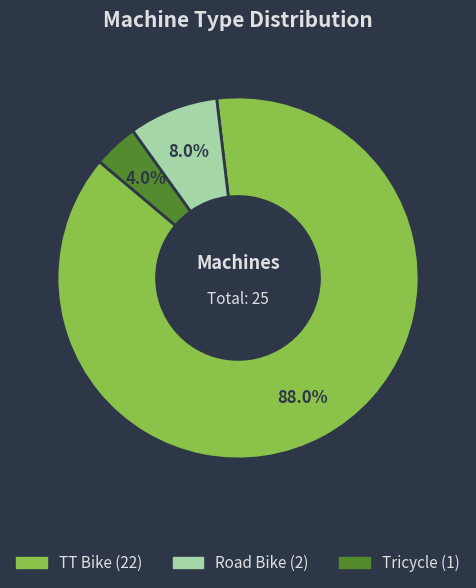

How many segments does this pie chart have?

3